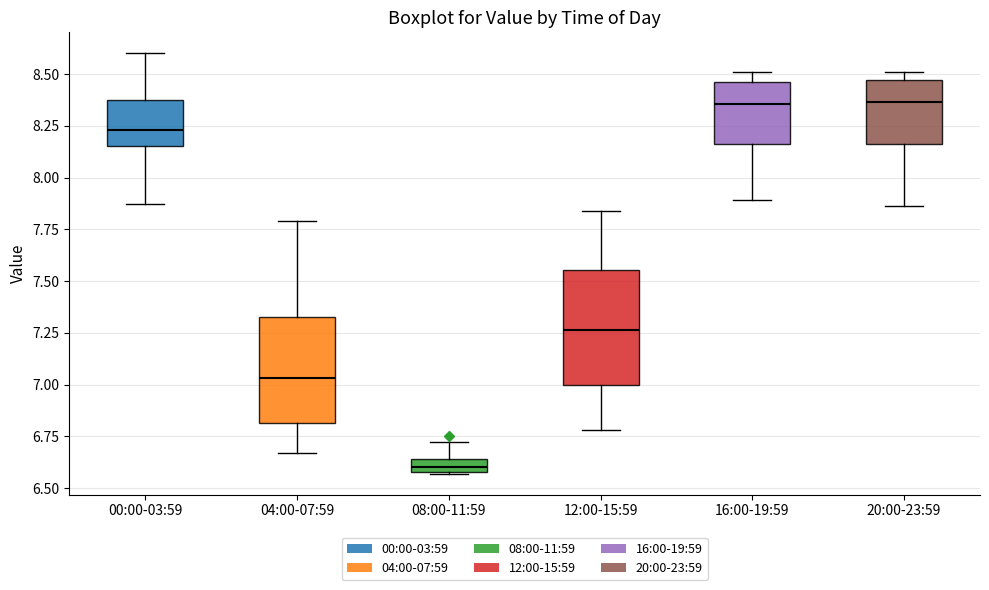

Where does the lower whisker of the box for 04:00-07:59 end on the y-axis? The values are not printed on the chart, so give them approximately, as read against the axis.

6.65